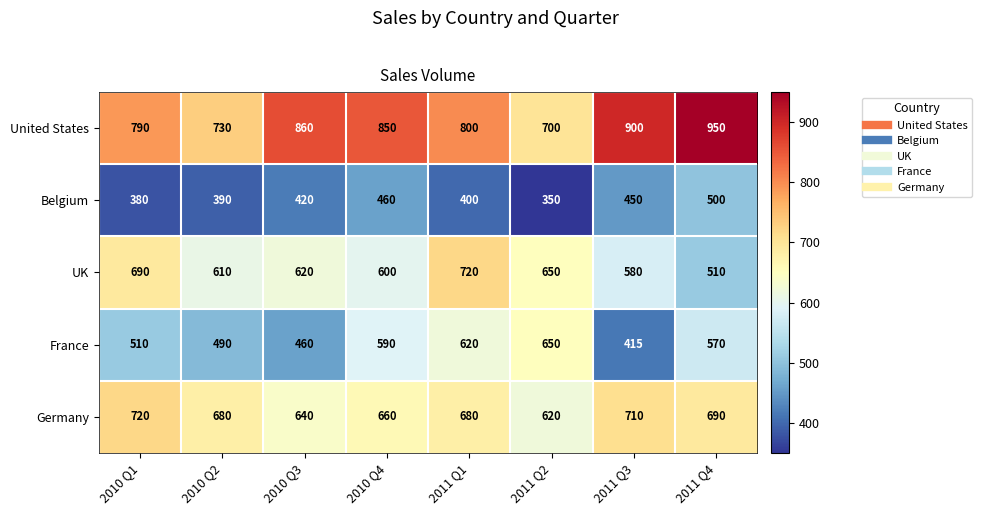

What is the total value across all series at 2010 Q1?

3090